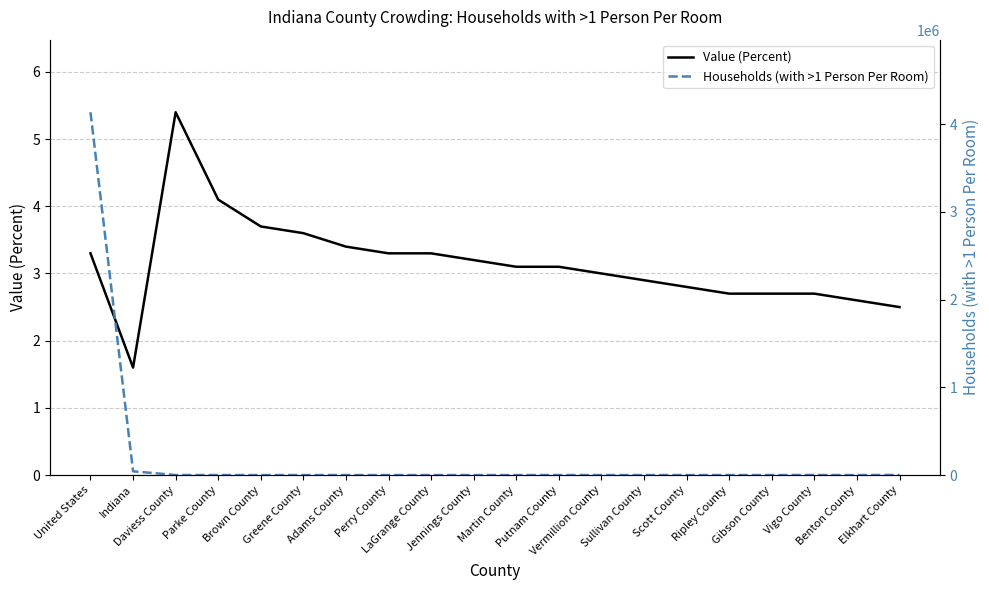

The Households (with >1 Person Per Room) series shows 76.7 at Sullivan County. True or false?

False